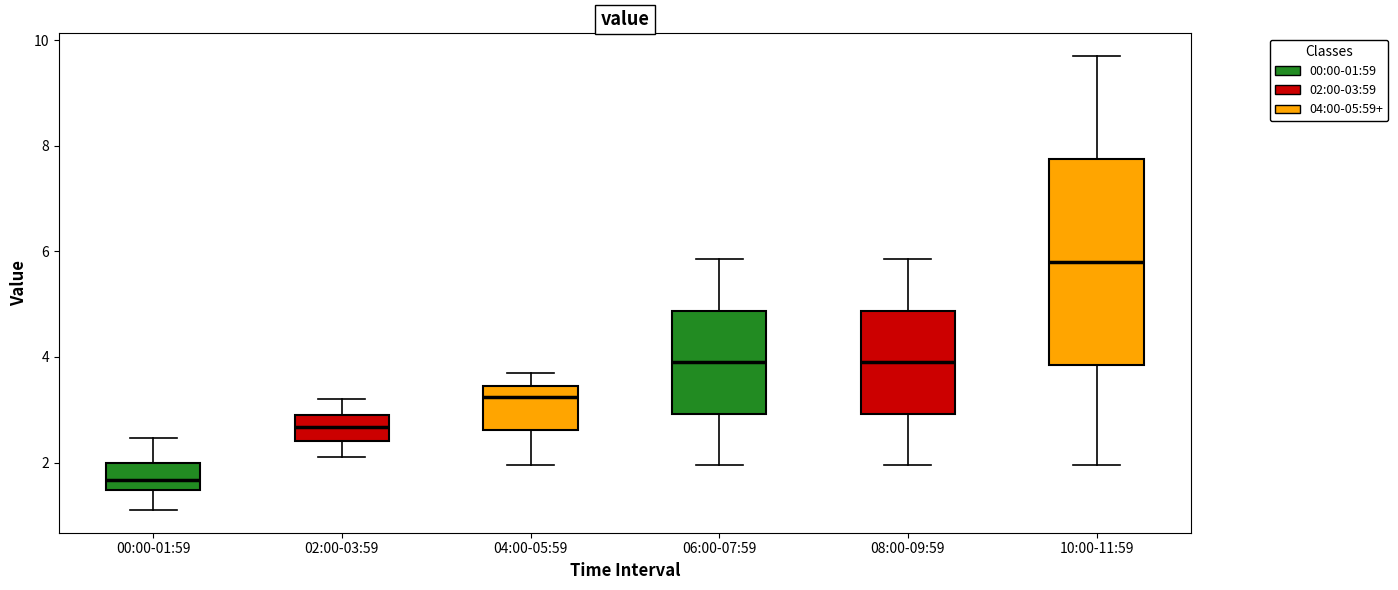

Reading left to right, read every box against the y-axis: the position of its median line, the range the box covers, and the ends of its whiskers. The values are not printed on the chart, so give them approximately, as read against the axis.

00:00-01:59: median 1.6, box 1.4 to 2.0, whiskers 1.2 to 2.4
02:00-03:59: median 2.6, box 2.4 to 3.0, whiskers 2.2 to 3.2
04:00-05:59: median 3.2, box 2.6 to 3.4, whiskers 2.0 to 3.8
06:00-07:59: median 4.0, box 3.0 to 4.8, whiskers 2.0 to 5.8
08:00-09:59: median 4.0, box 3.0 to 4.8, whiskers 2.0 to 5.8
10:00-11:59: median 5.8, box 3.8 to 7.8, whiskers 2.0 to 9.8